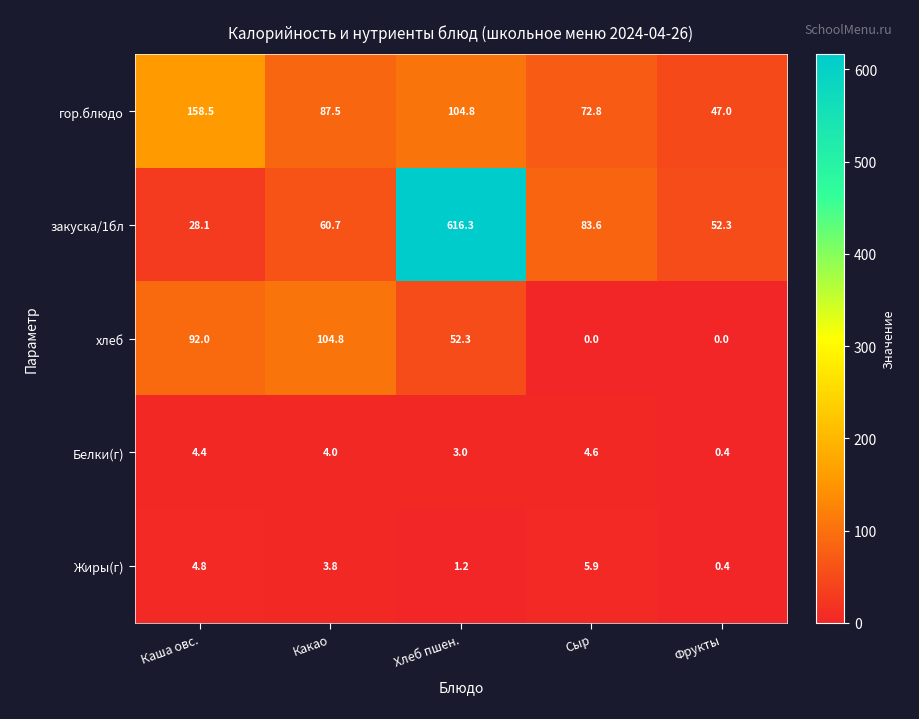

Where does the хлеб series first go above 52?

Каша овс.